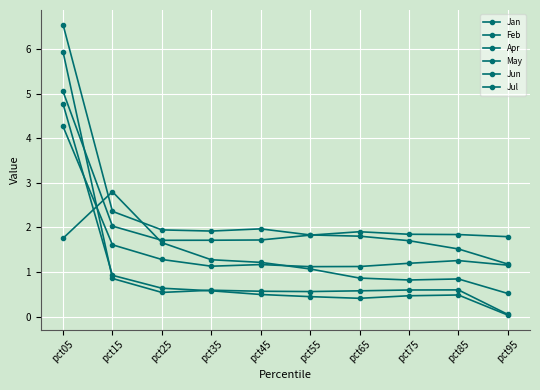

What is the difference between the maximum and minimum values in the Apr series?

3.3